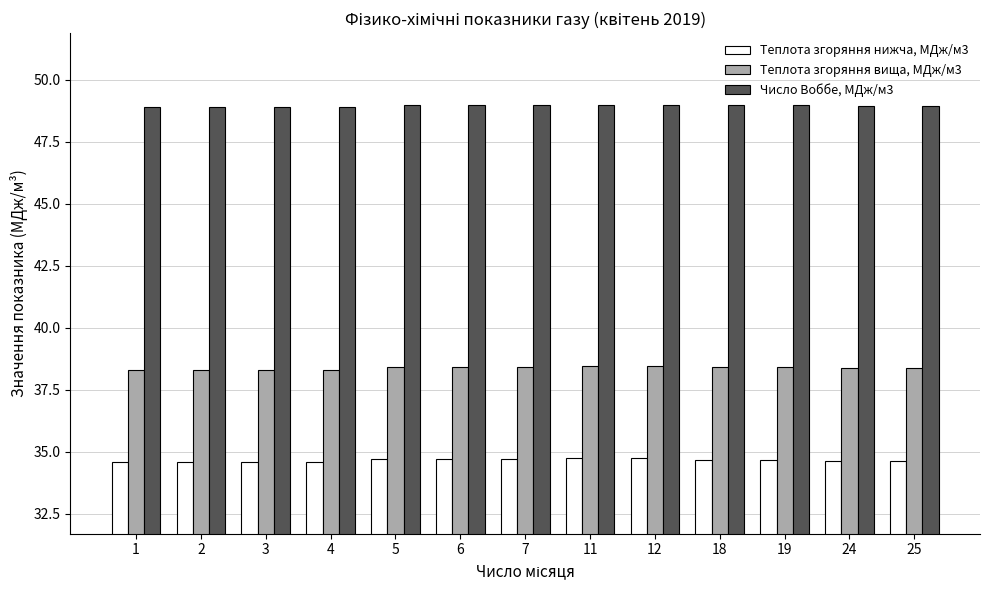

What are all the series names shown in the legend?

Теплота згоряння нижча, МДж/м3, Теплота згоряння вища, МДж/м3, Число Воббе, МДж/м3